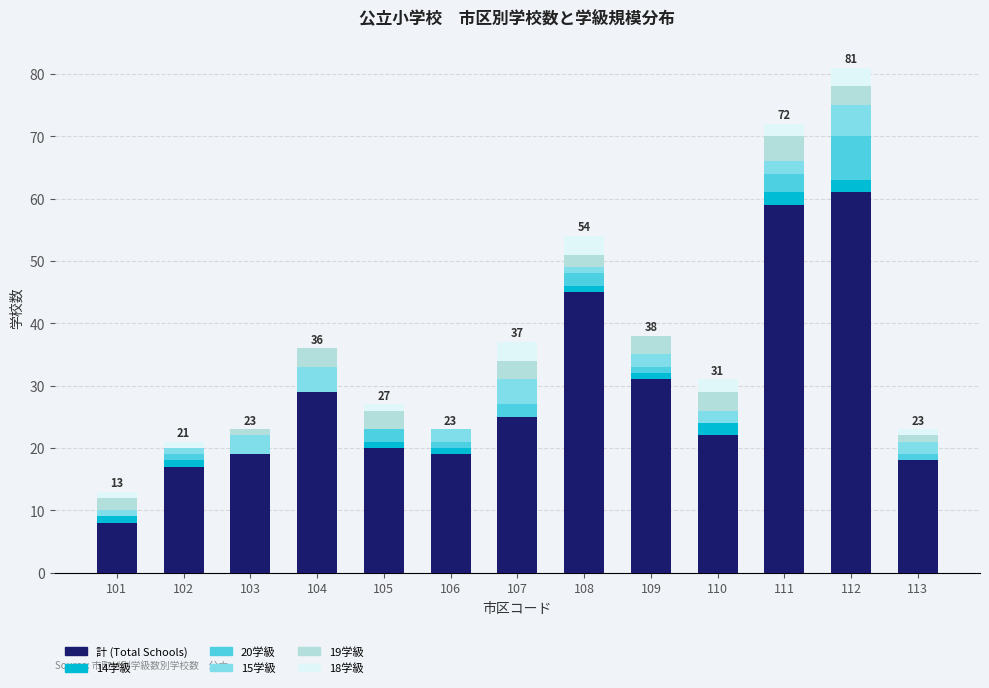

True or false: 計 (Total Schools) has a value of 19 at 103.

True